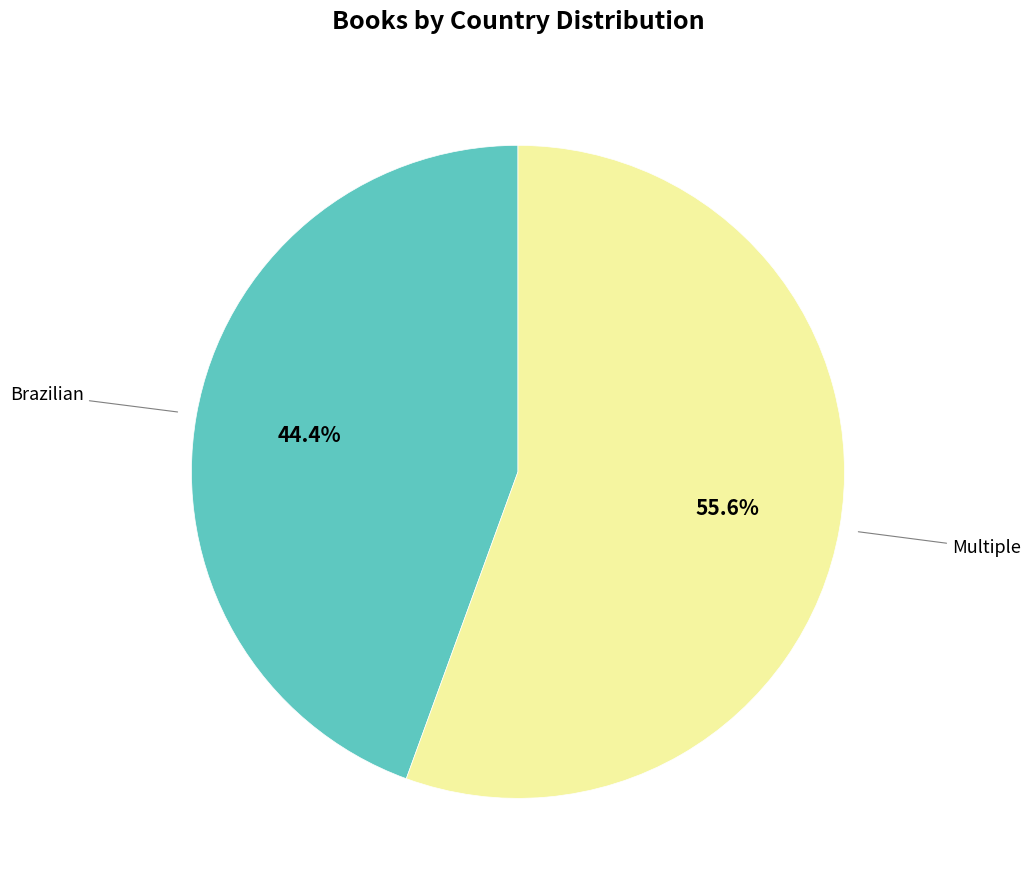

Does any single category account for the majority?

Yes